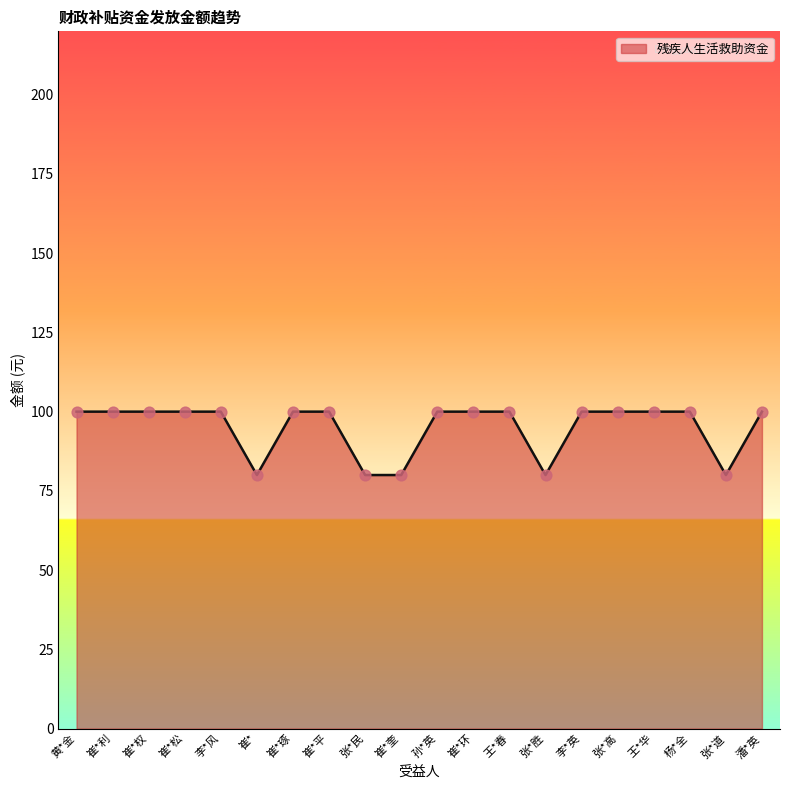

Between 张*道 and 崔*松, which is larger?

崔*松